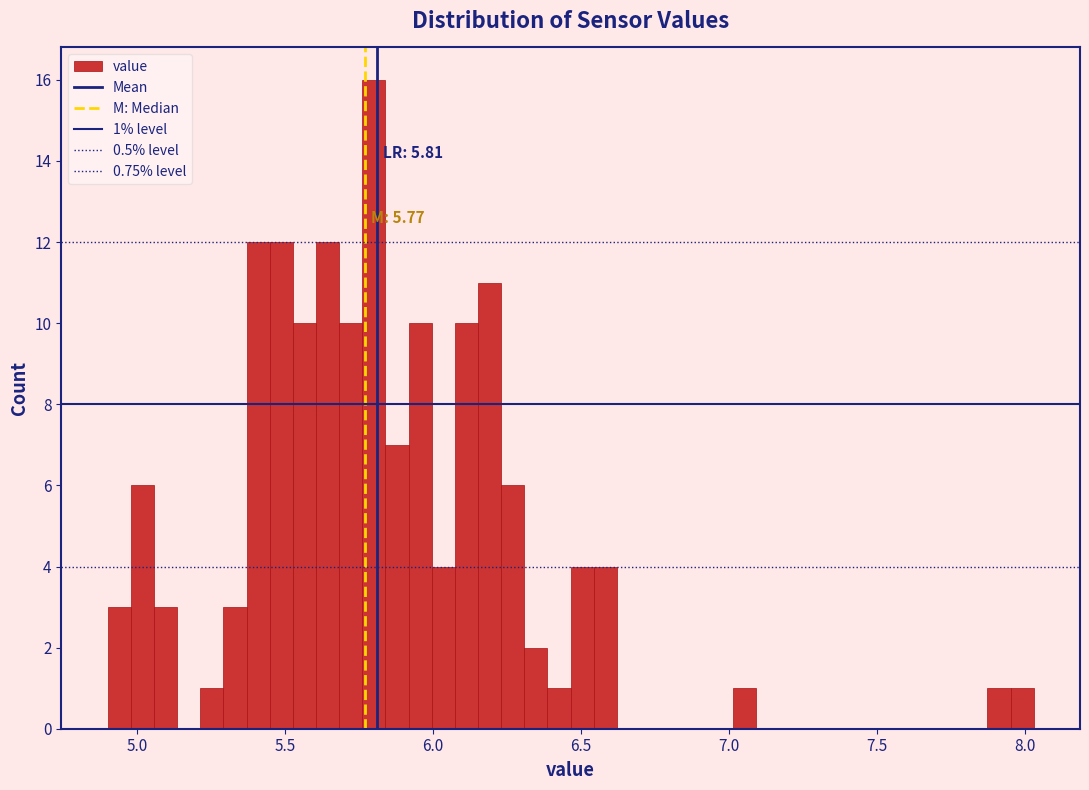

Read against the x-axis, roughly where is the centre of the tallest bar?

5.80